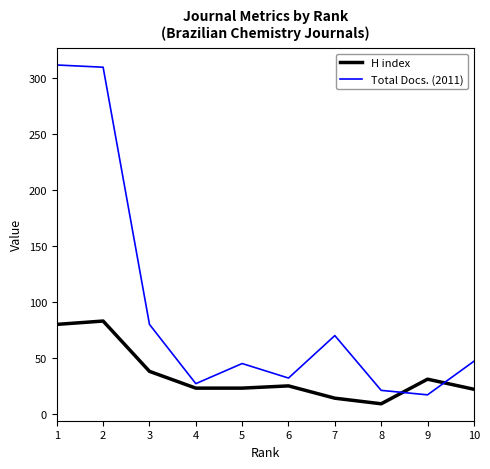

Which series changed the most between 3 and 5?

Total Docs. (2011)